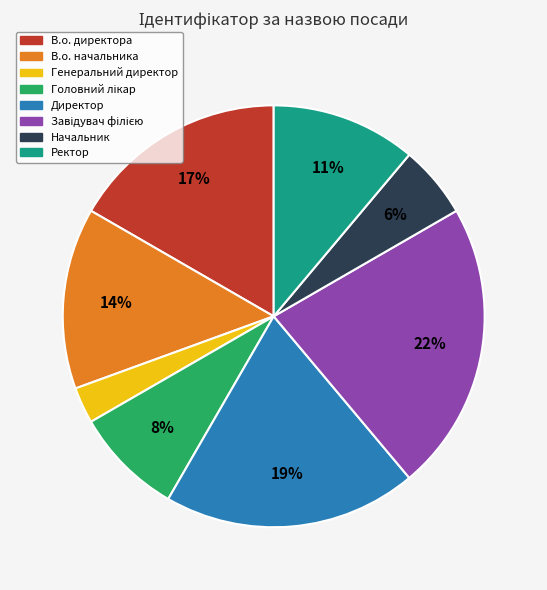

How many segments does this pie chart have?

8